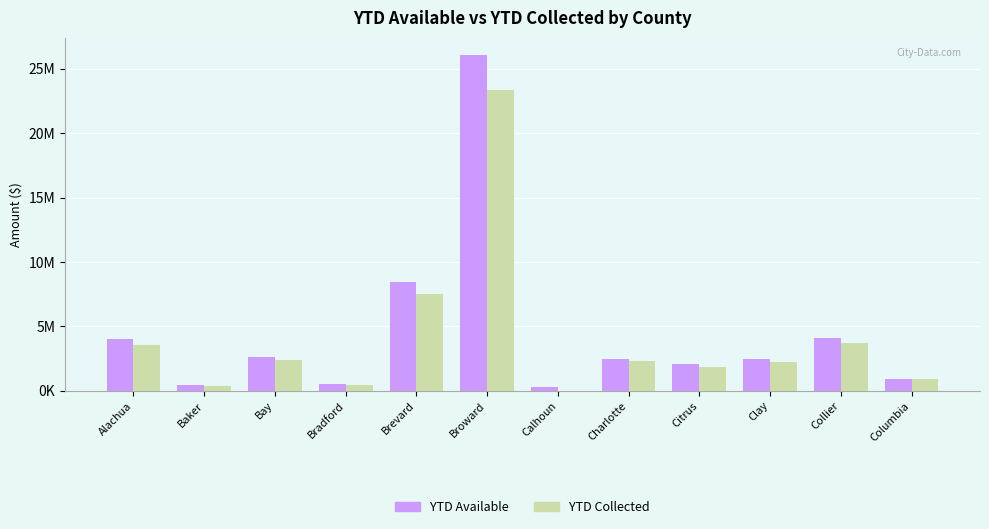

At which category is the sum across all series the highest?

Broward